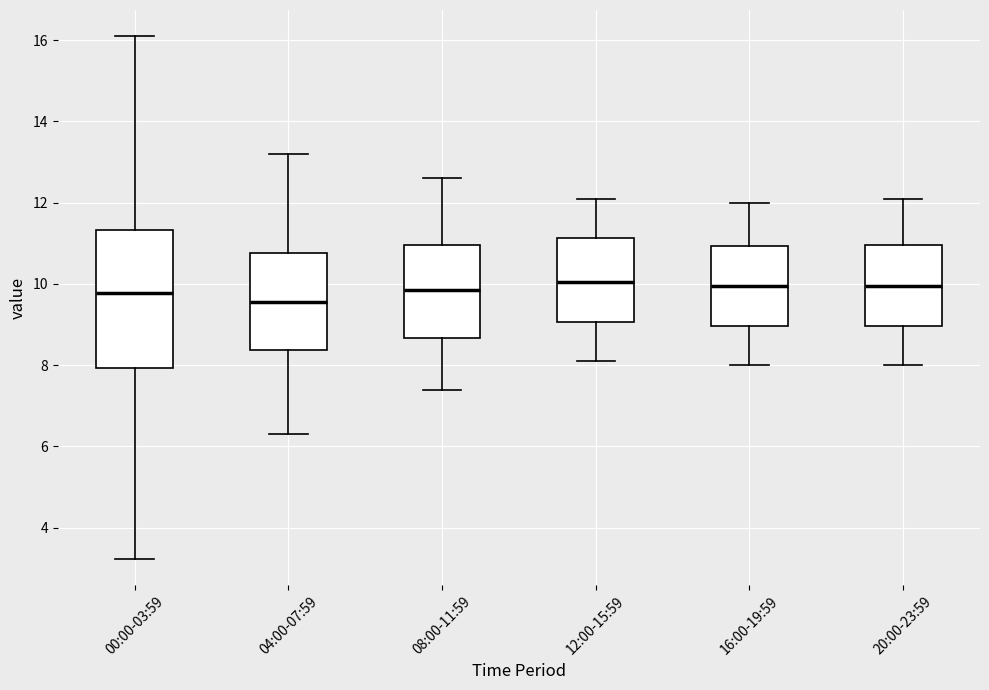

Reading left to right, transcribe this box plot: for each box, give where its median line is, the range the box spans, and where its two whiskers end, as read against the y-axis. The values are not printed on the chart, so give them approximately, as read against the axis.

00:00-03:59: median 9.8, box 8.0 to 11.4, whiskers 3.2 to 16.2
04:00-07:59: median 9.6, box 8.4 to 10.8, whiskers 6.4 to 13.2
08:00-11:59: median 9.8, box 8.6 to 11.0, whiskers 7.4 to 12.6
12:00-15:59: median 10.0, box 9.0 to 11.2, whiskers 8.2 to 12.2
16:00-19:59: median 10.0, box 9.0 to 11.0, whiskers 8.0 to 12.0
20:00-23:59: median 10.0, box 9.0 to 11.0, whiskers 8.0 to 12.2